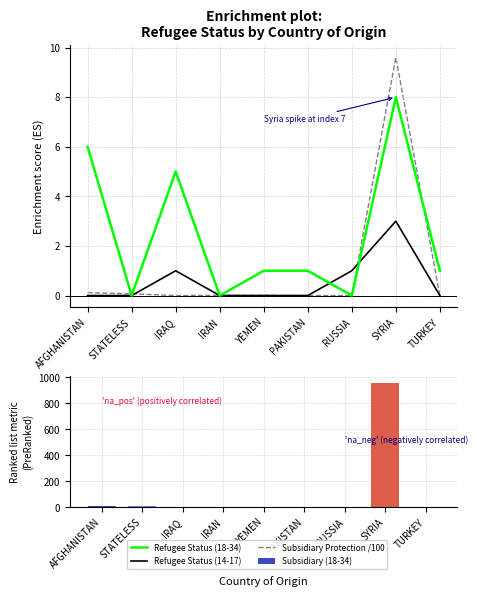

How many values in the Subsidiary Protection /100 series exceed 0?

5